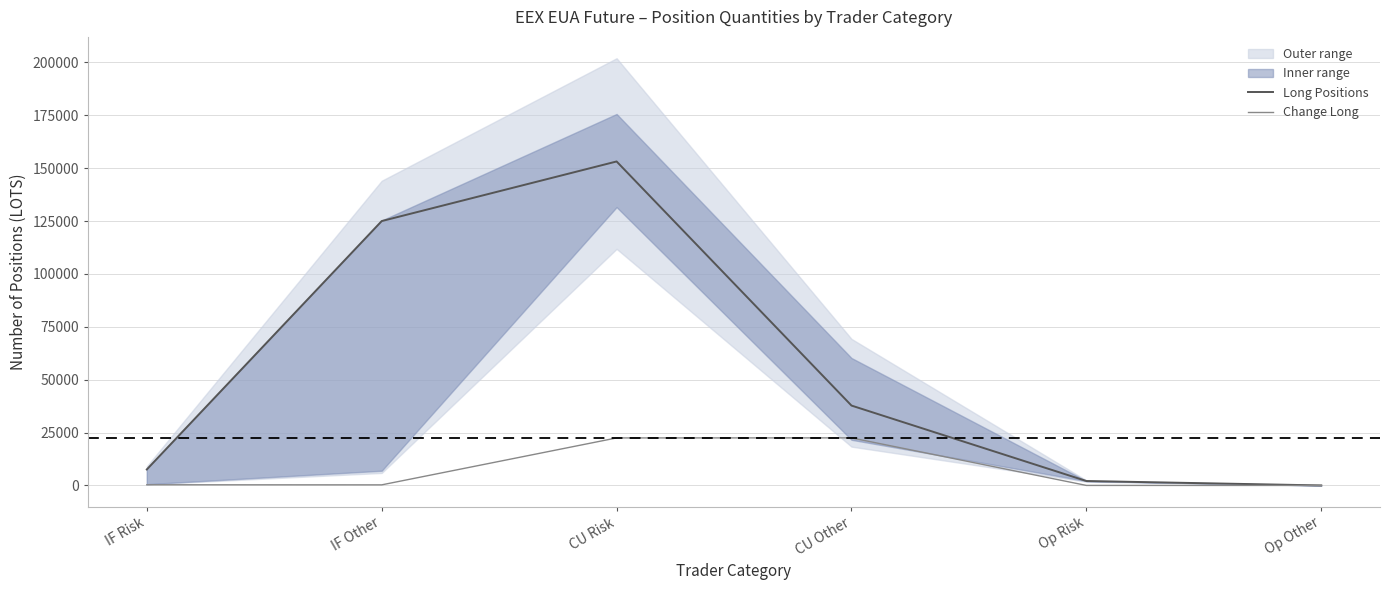

At how many categories does at least one series exceed 41657?

2